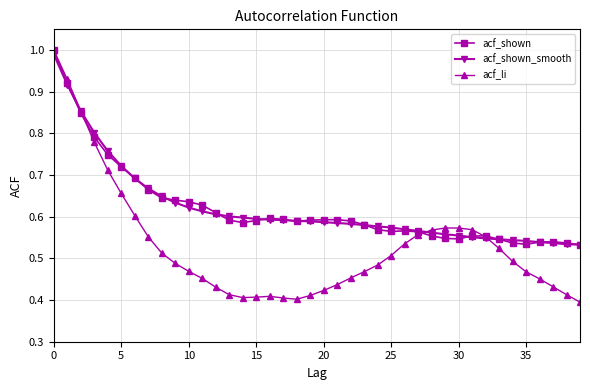

At how many categories does at least one series exceed 0?

40